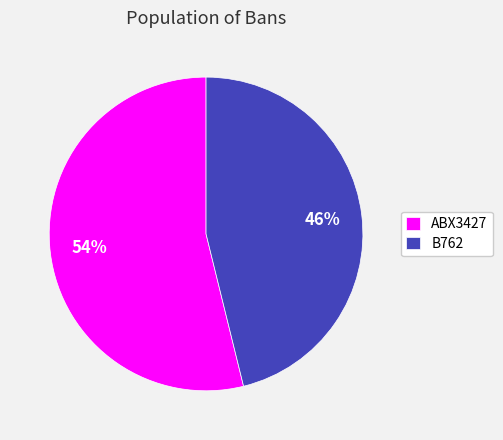

Rank the categories by value from lowest to highest.

B762, ABX3427